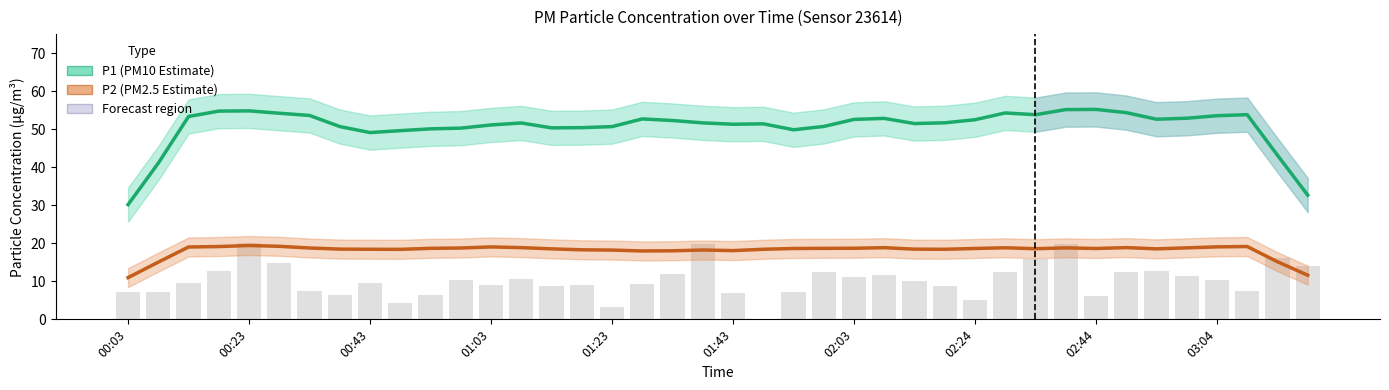

What is the sum of the P2 (PM2.5 Estimate) values at 01:43 and 13?

38.1